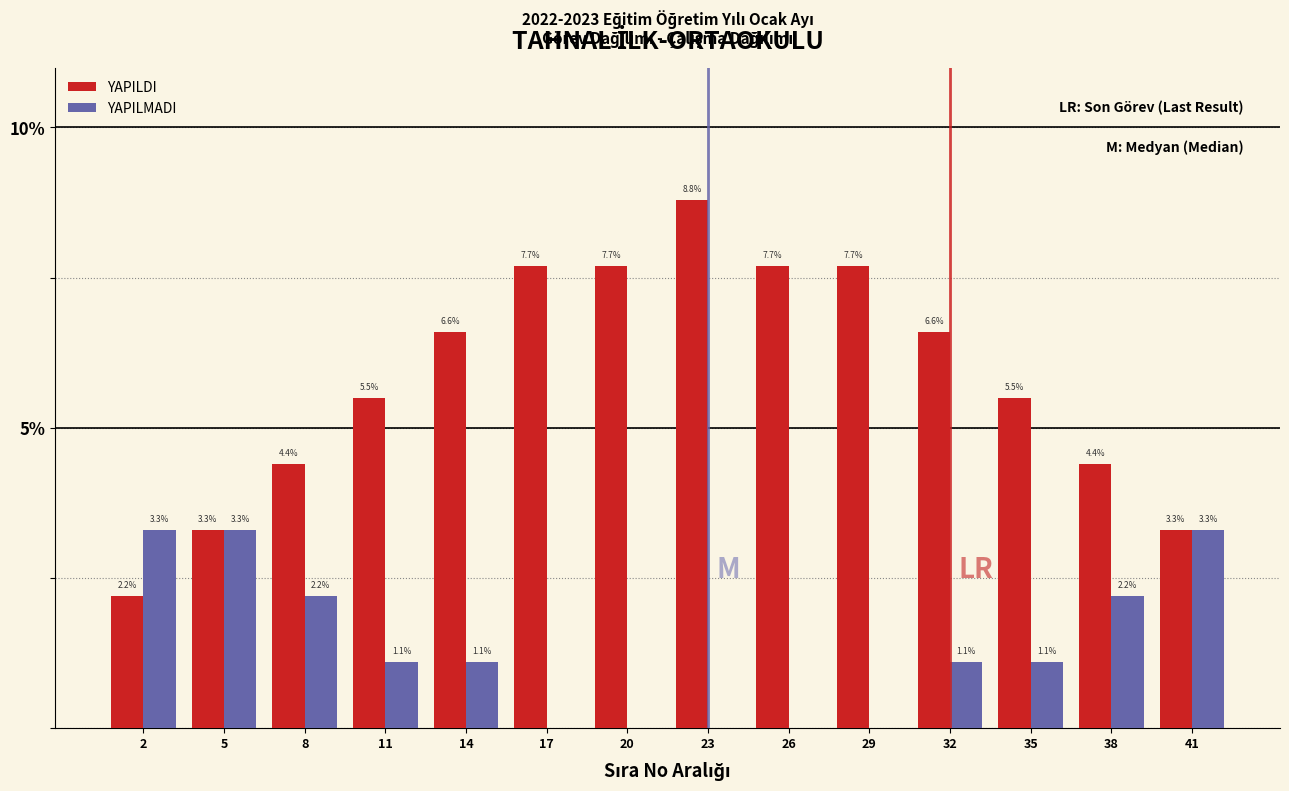

Reading left to right, list all the values displayed in this chart.

YAPILDI: 2=2.2	5=3.3	8=4.4	11=5.5	14=6.6	17=7.7	20=7.7	23=8.8	26=7.7	29=7.7	32=6.6	35=5.5	38=4.4	41=3.3
YAPILMADI: 2=3.3	5=3.3	8=2.2	11=1.1	14=1.1	17=0.0	20=0.0	23=0.0	26=0.0	29=0.0	32=1.1	35=1.1	38=2.2	41=3.3